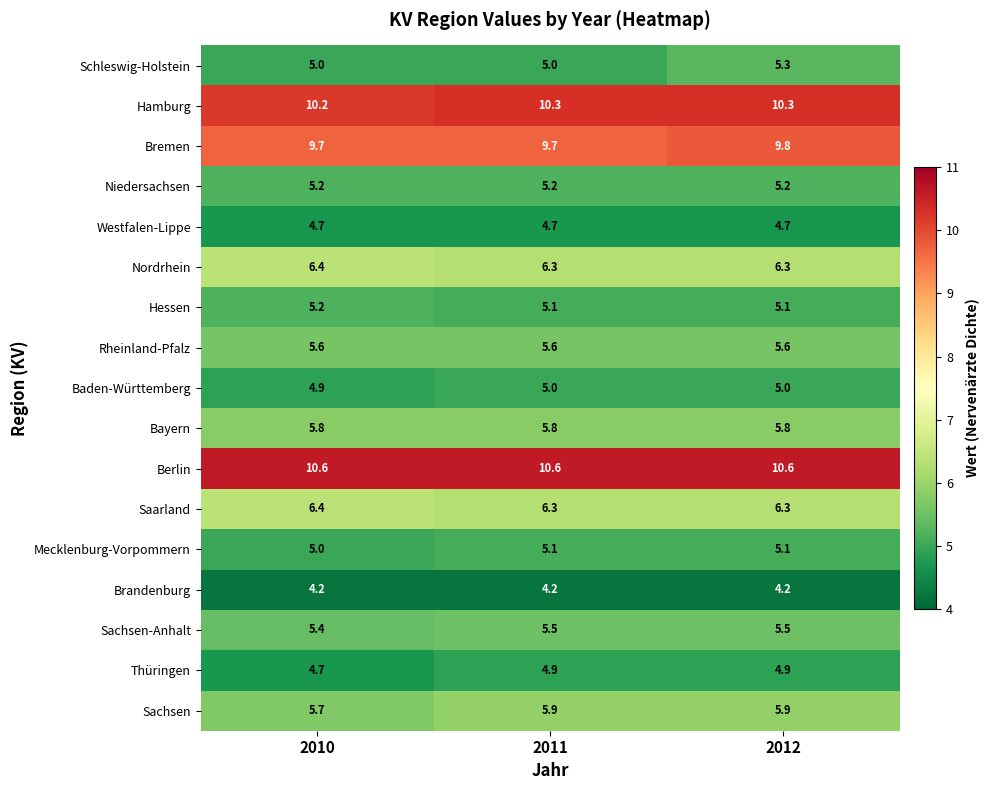

At which category is the sum across all series the highest?

2012